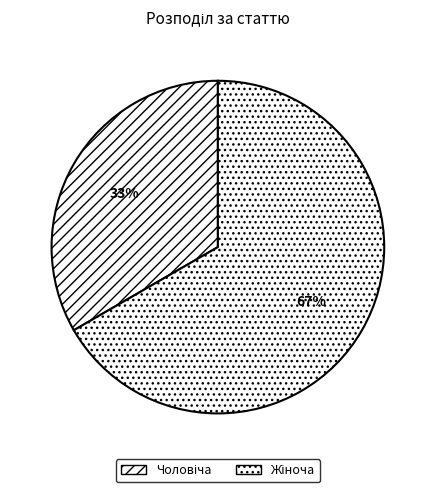

What percentage do Жіноча and Чоловіча together represent?

100.0%